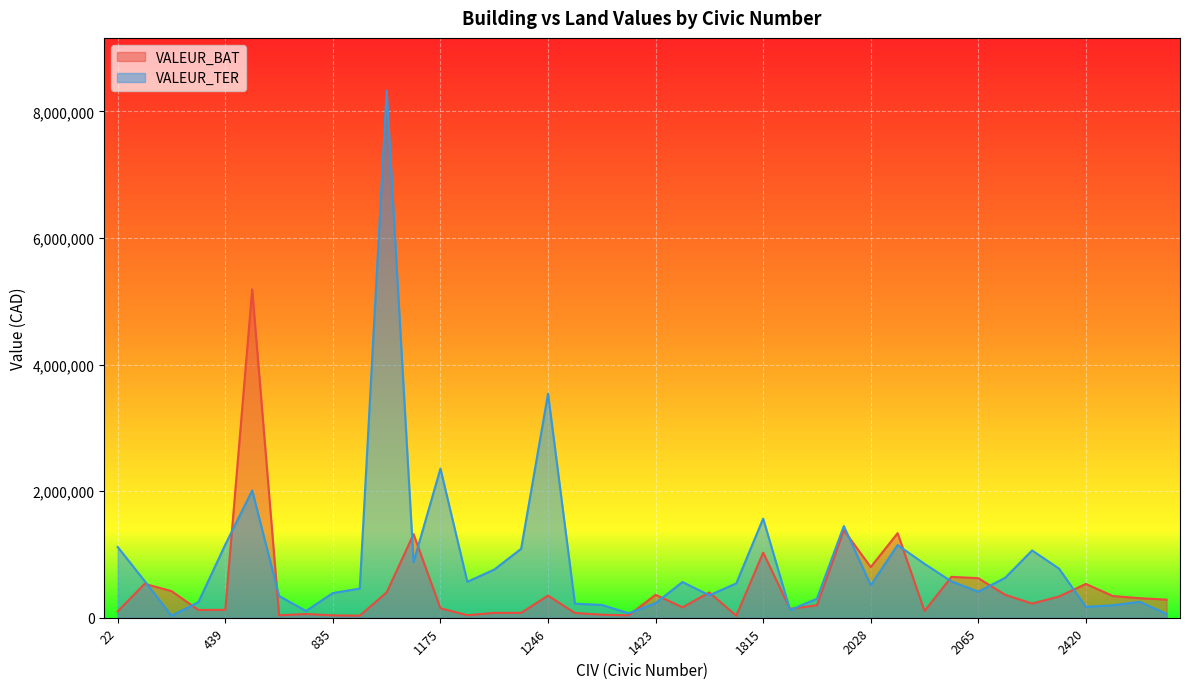

Which series has the largest total across all categories?

VALEUR_TER